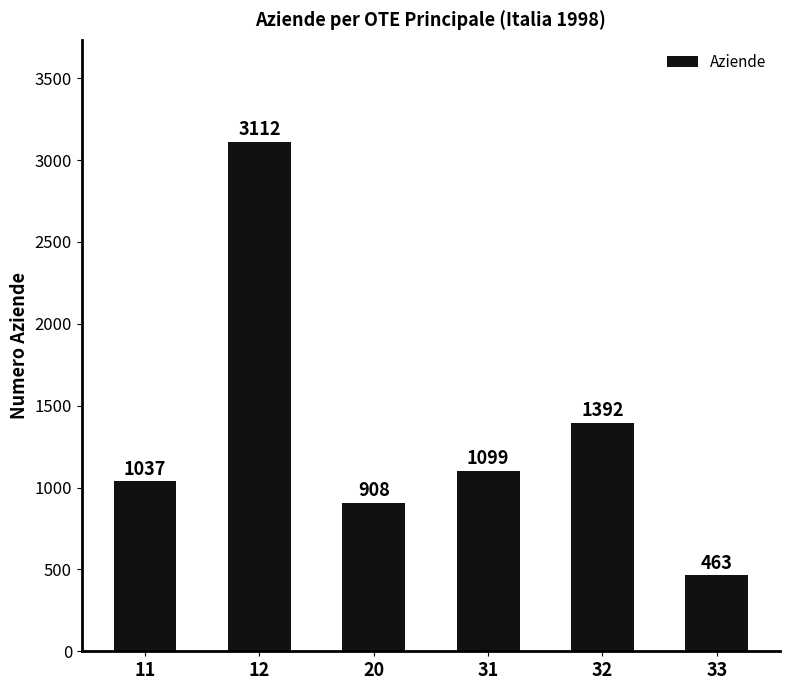

What is the average value?

1335